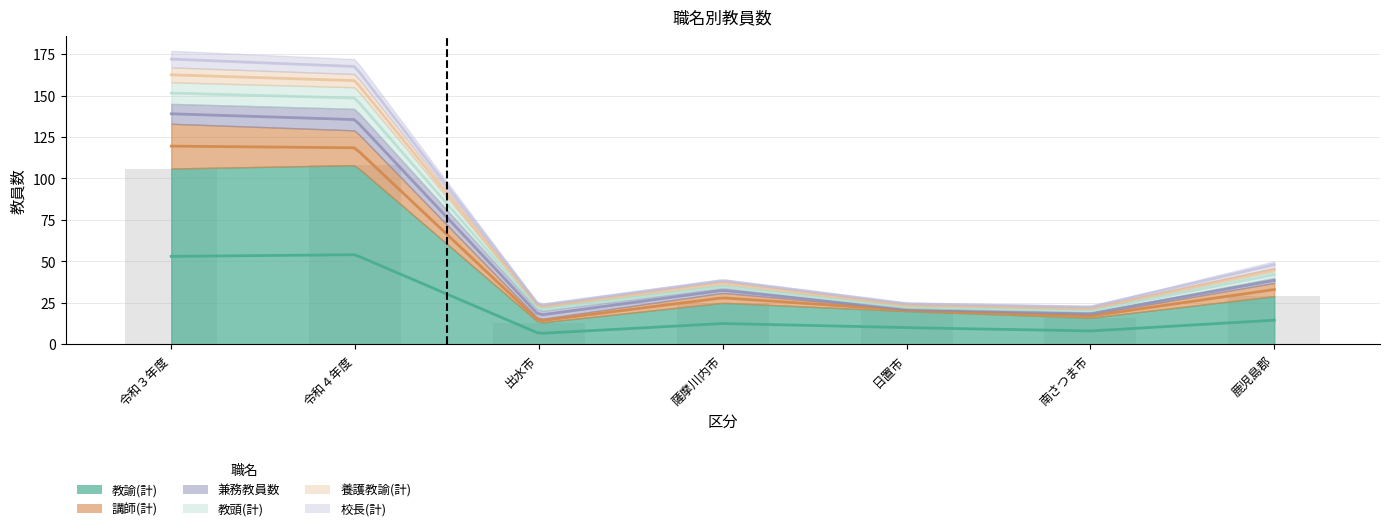

What is the difference between the highest and lowest values at 薩摩川内市?

24